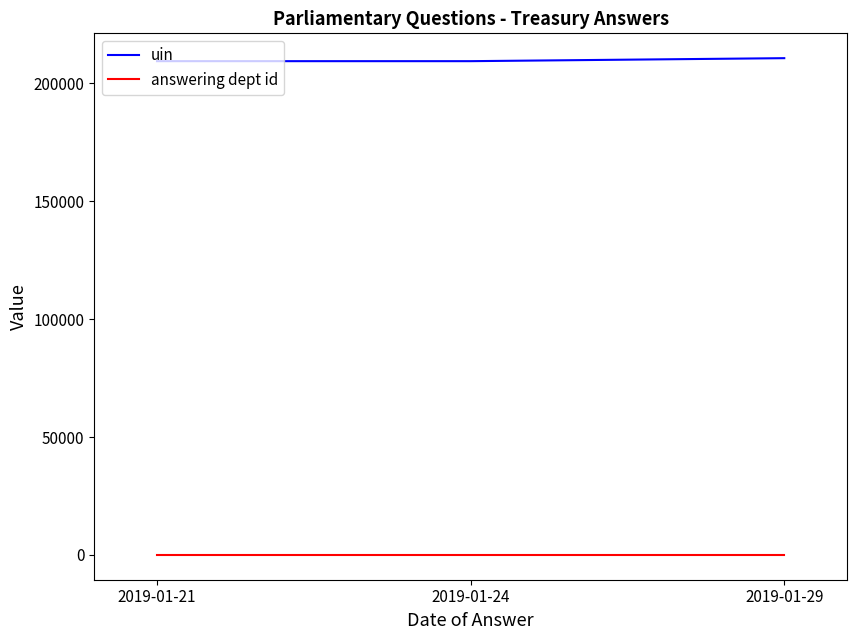

At how many categories does at least one series exceed 22629?

3